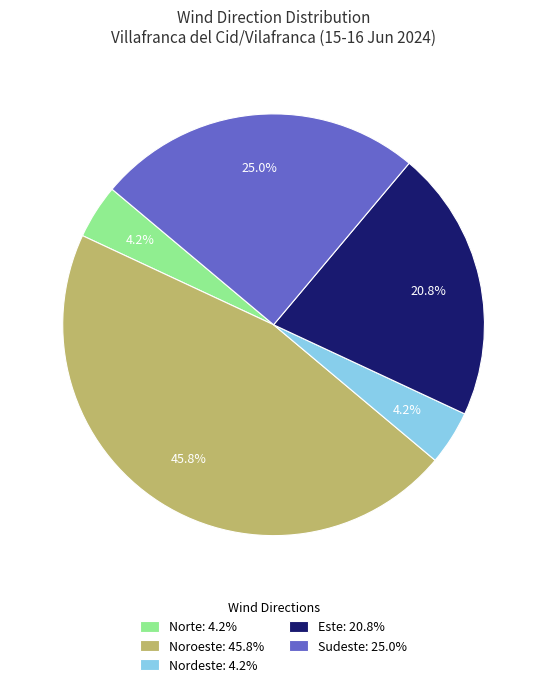

Is there a majority slice in this chart?

No